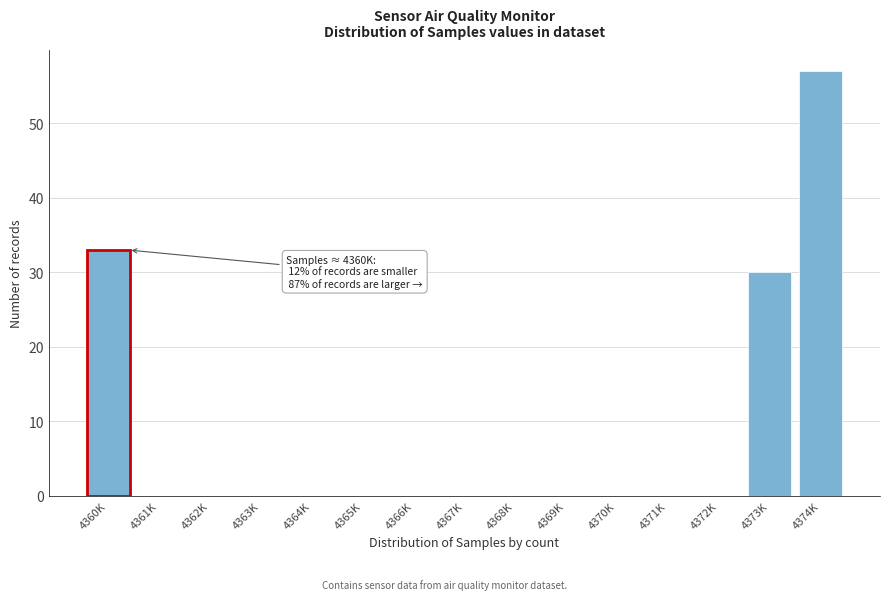

Reading left to right, transcribe all the data shown in this chart.

4360K=33	4361K=0	4362K=0	4363K=0	4364K=0	4365K=0	4366K=0	4367K=0	4368K=0	4369K=0	4370K=0	4371K=0	4372K=0	4373K=30	4374K=57